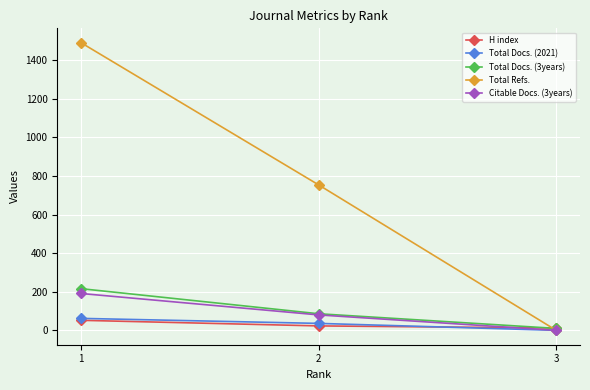

Which series has the largest total across all categories?

Total Refs.